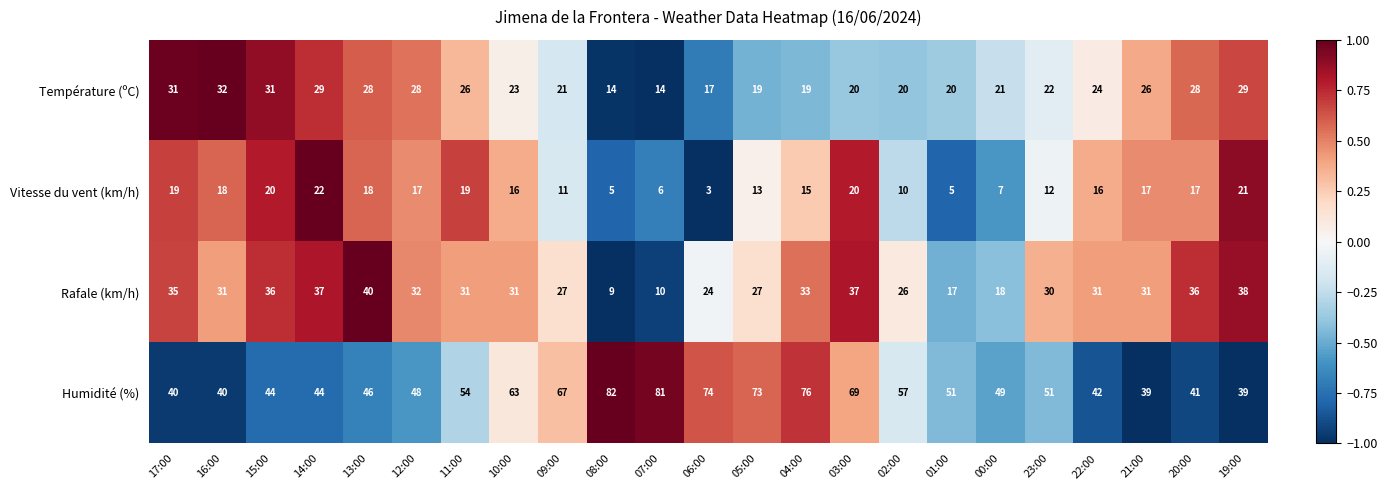

Rank the series by their maximum value, from lowest to highest.

Vitesse du vent (km/h), Température (ºC), Rafale (km/h), Humidité (%)